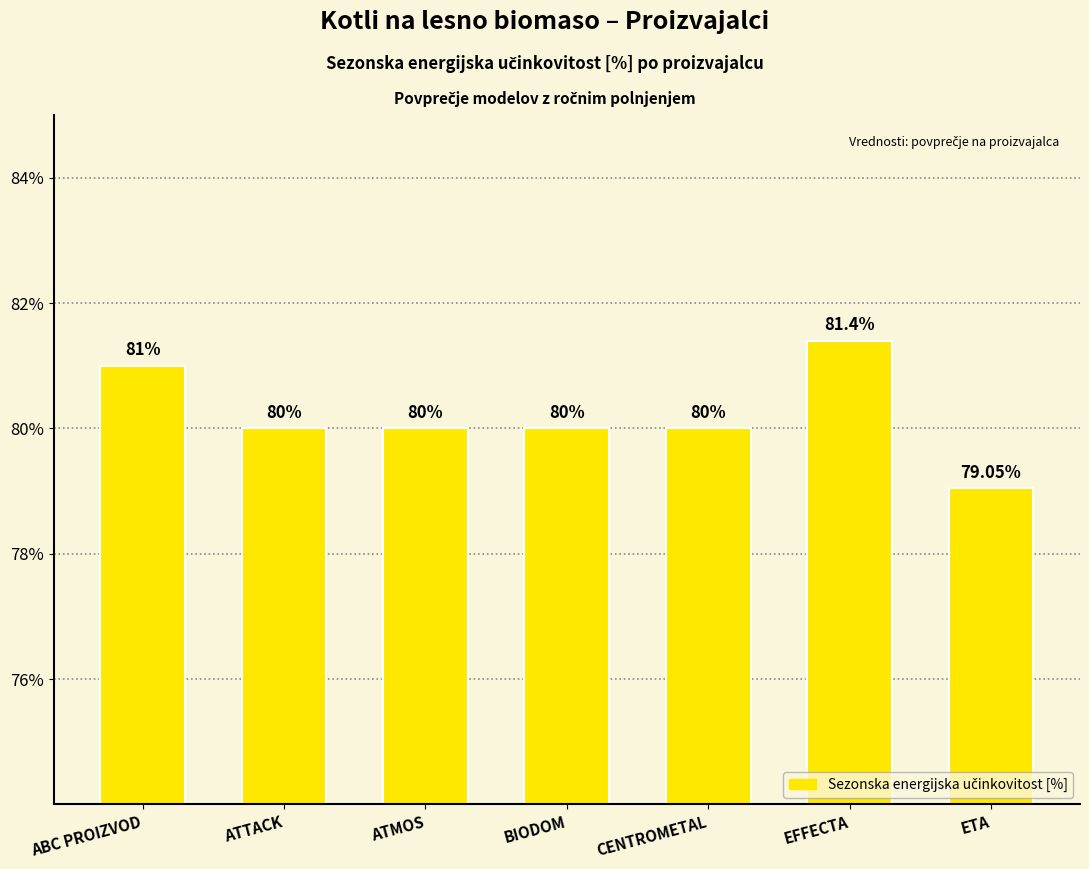

What is the label of the 6th bar from the right?

ATTACK